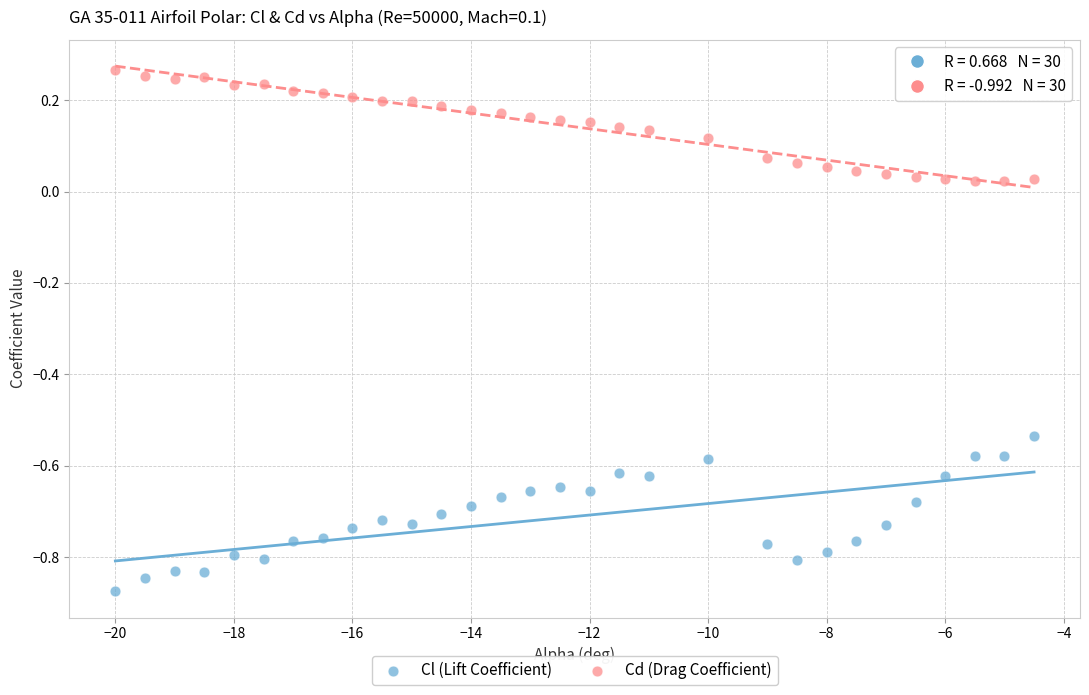

Which series contains the highest Y value?

Cd (Drag Coefficient)